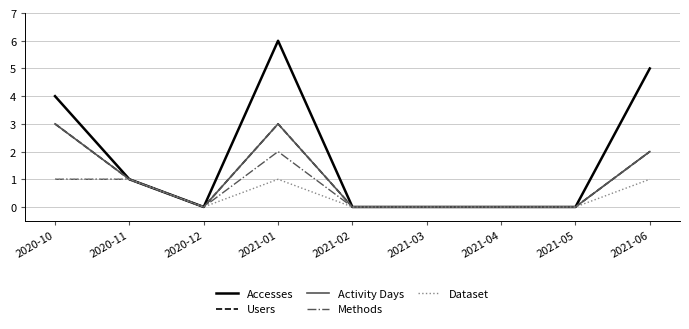

At which category is the sum across all series the highest?

2021-01